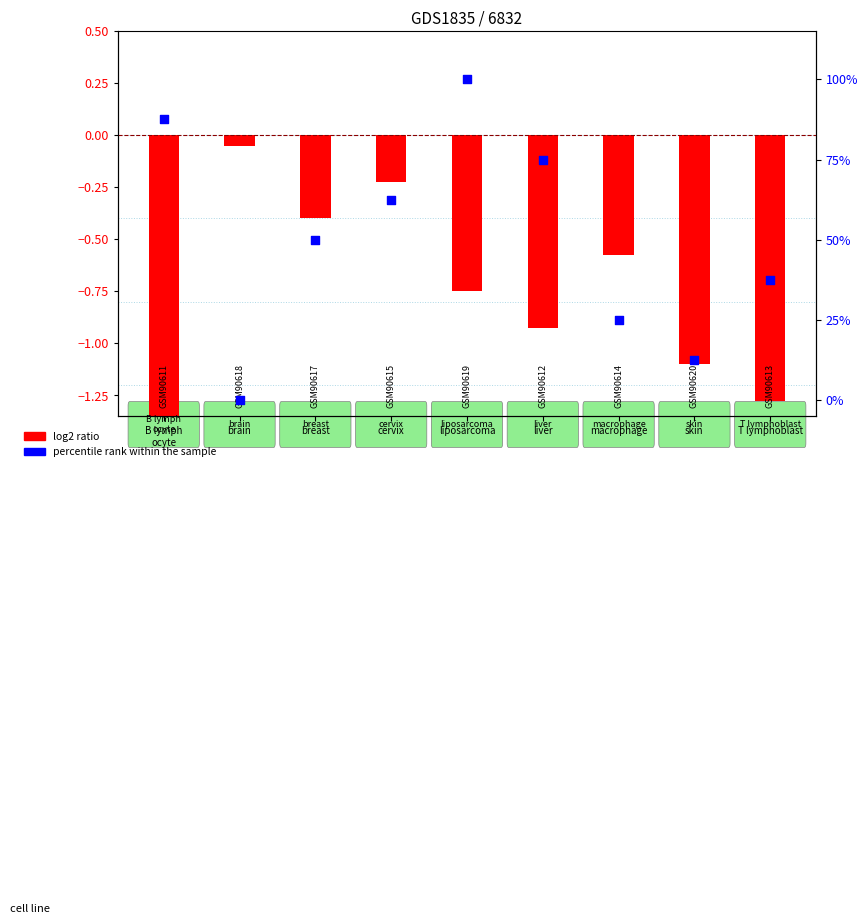

Which series reaches the minimum Y coordinate?

log2 ratio